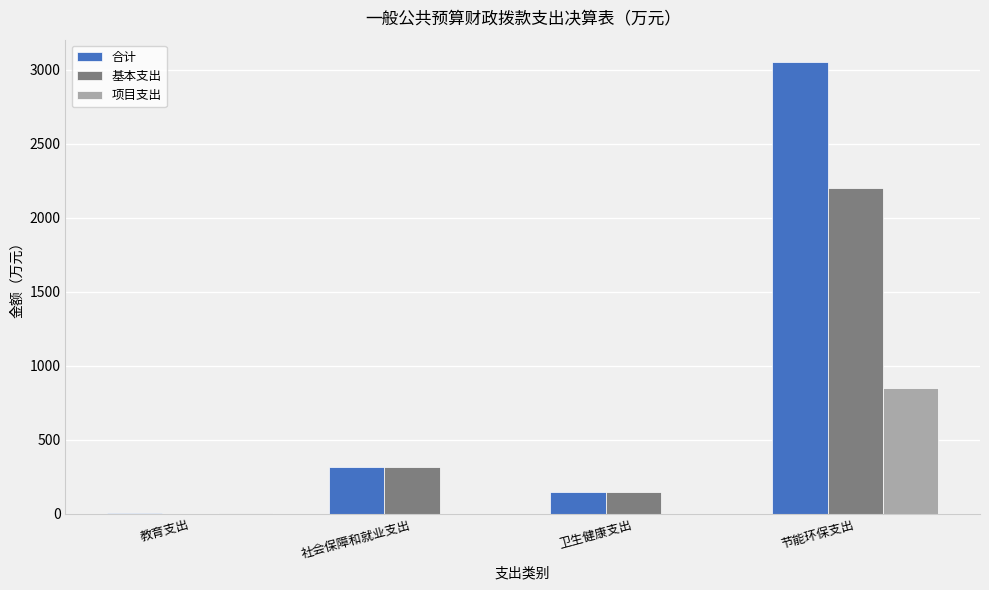

What is the spread (max minus min) of values at 节能环保支出?

2200.1